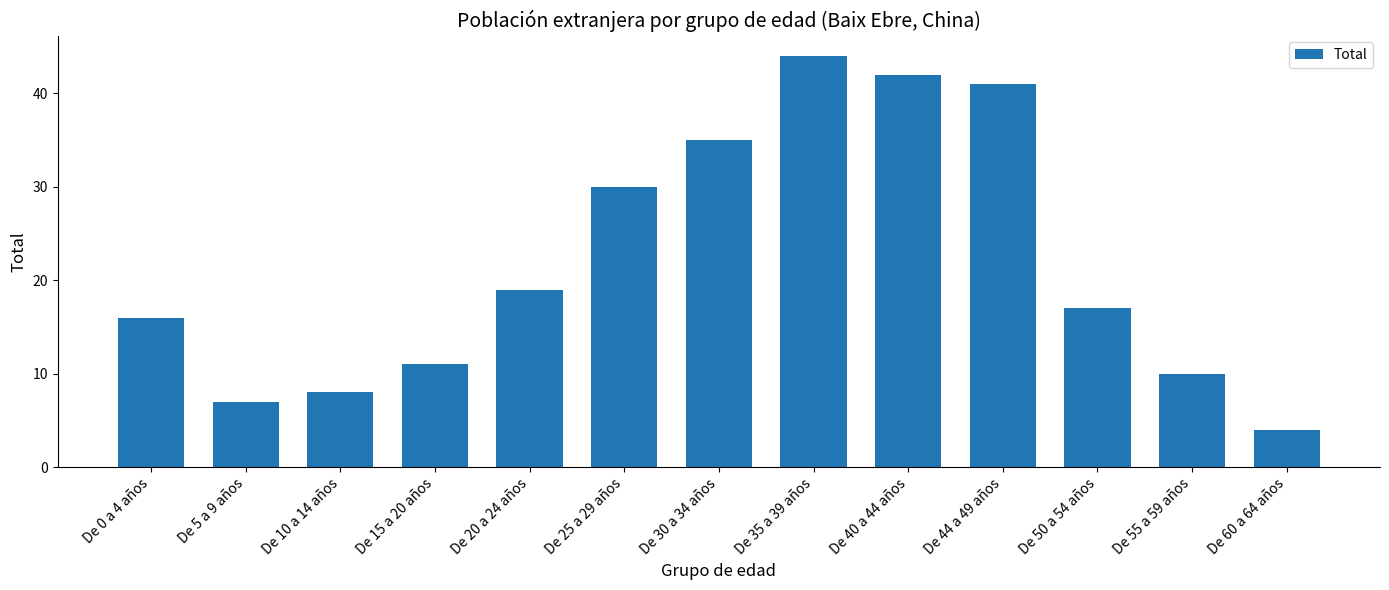

List the labels in order of value, smallest first.

De 60 a 64 años, De 5 a 9 años, De 10 a 14 años, De 55 a 59 años, De 15 a 20 años, De 0 a 4 años, De 50 a 54 años, De 20 a 24 años, De 25 a 29 años, De 30 a 34 años, De 44 a 49 años, De 40 a 44 años, De 35 a 39 años